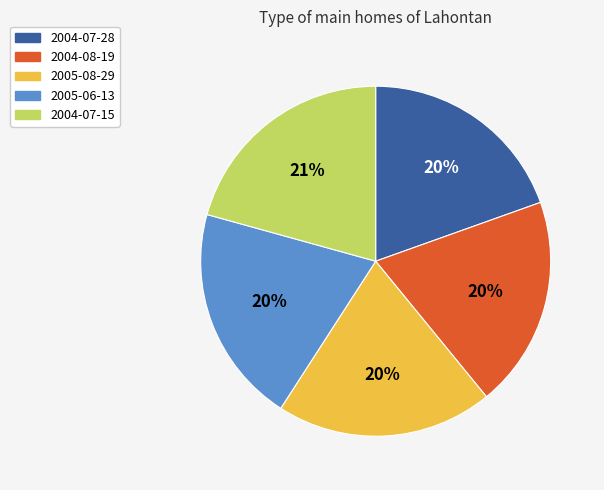

True or false: 2004-07-15 accounts for 26% of the total.

False